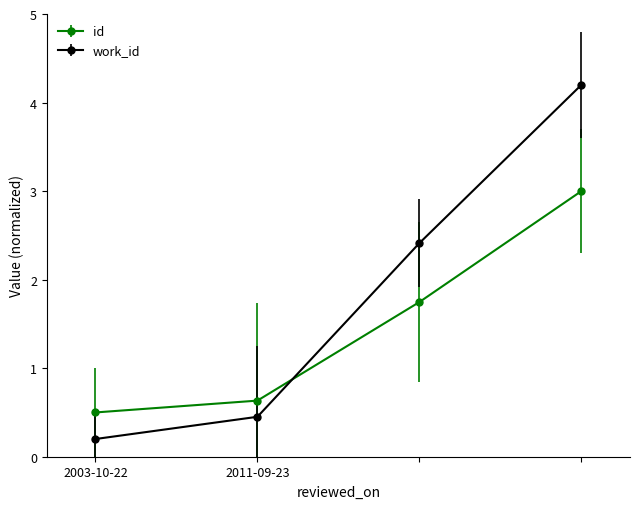

After their last crossing, which series has the higher values: work_id or id?

work_id